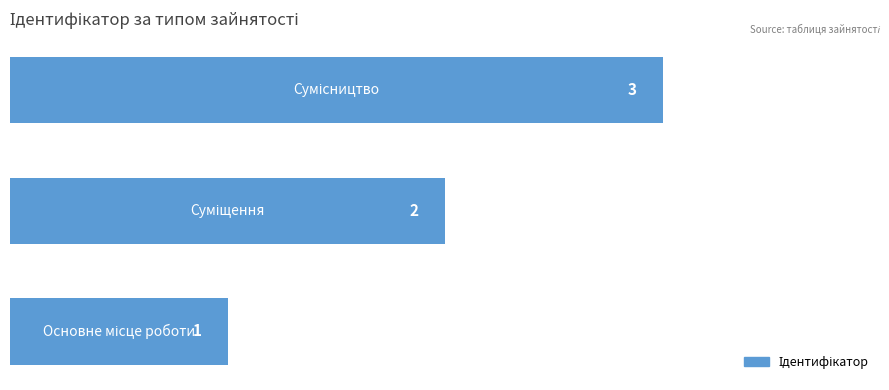

How many values are between 1 and 3?

3